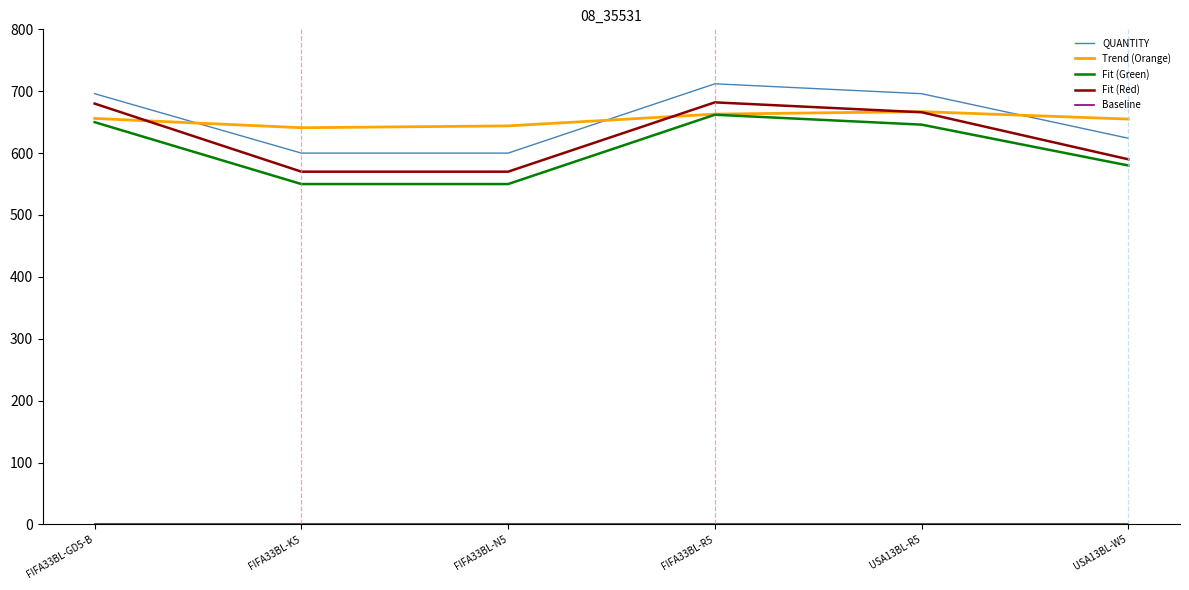

What position from the right is FIFA33BL-R5?

3